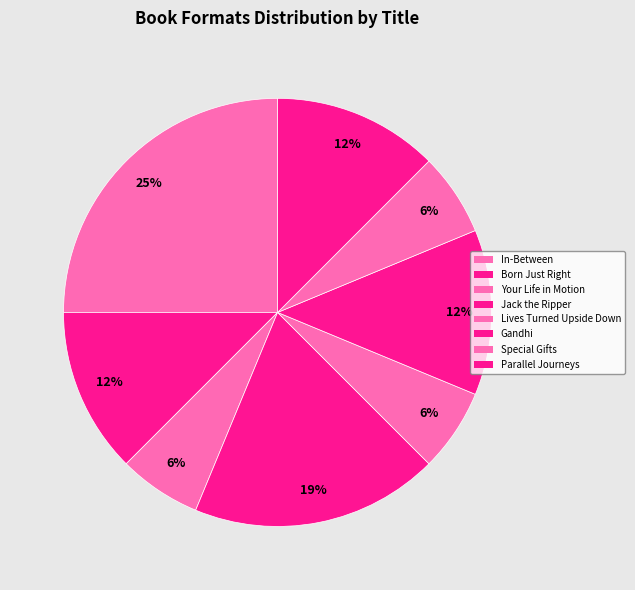

True or false: Jack the Ripper accounts for 7% of the total.

False